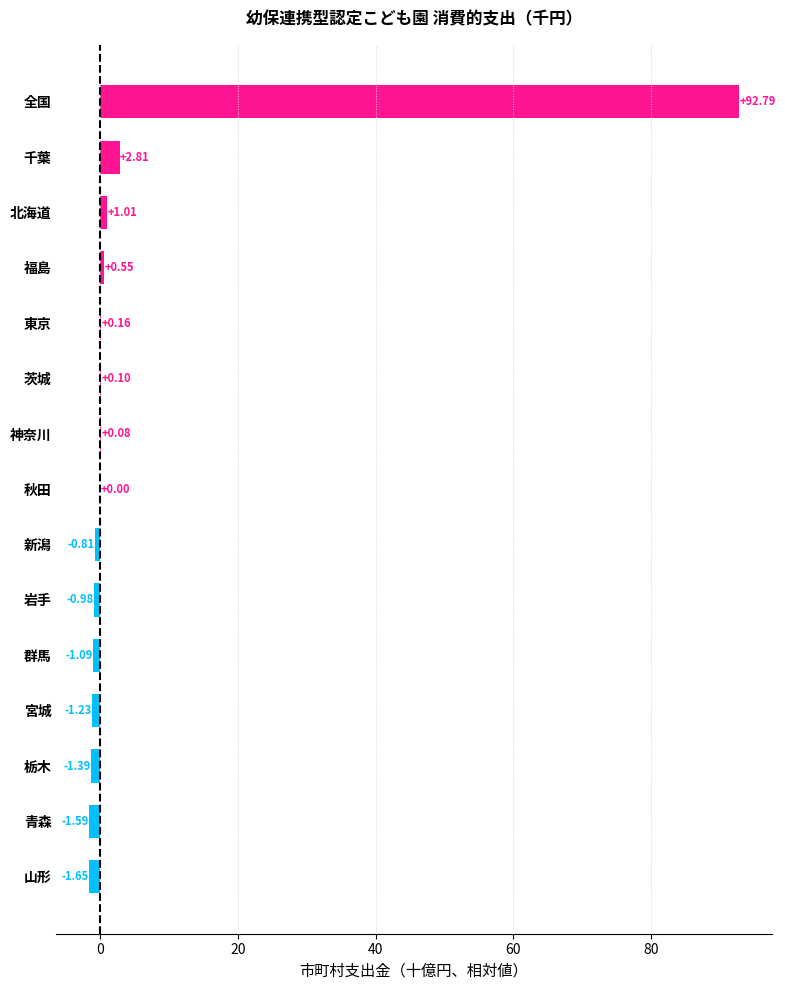

What is the change in value from 群馬 to 福島?

+1.6